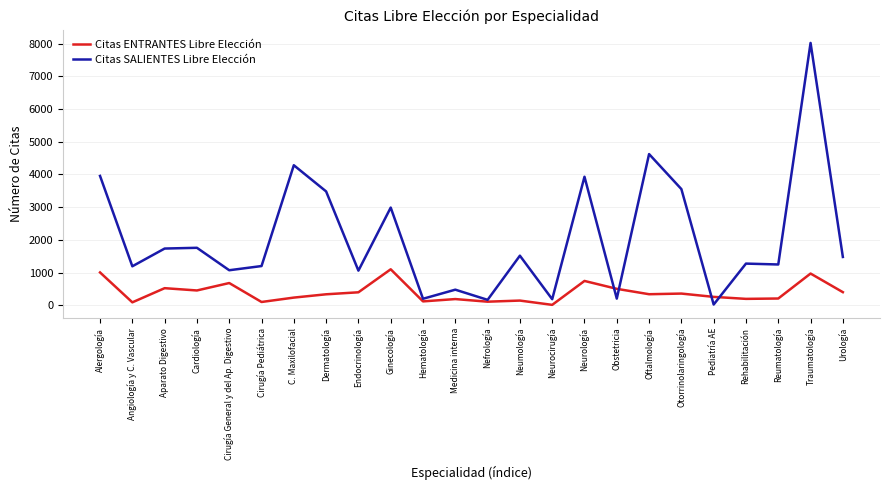

Between Dermatología and Obstetricia, which series saw the biggest shift?

Citas SALIENTES Libre Elección